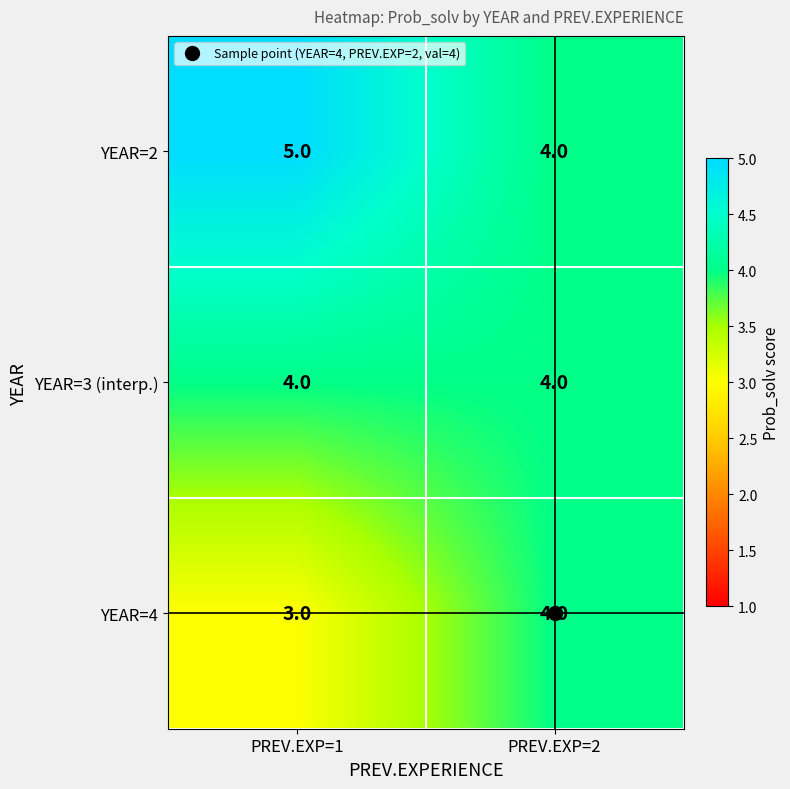

The YEAR=2 series shows 7 at PREV.EXP=1. True or false?

False